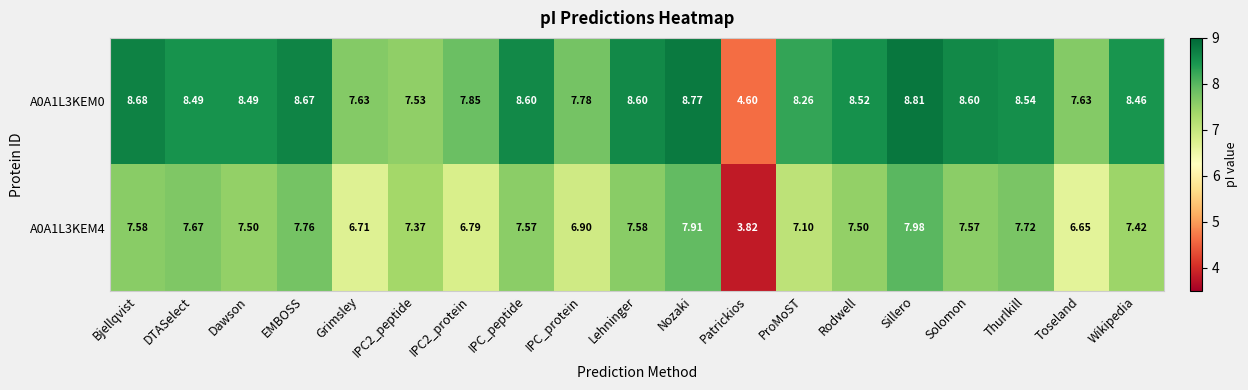

Which category has the highest value in the A0A1L3KEM4 series?

Sillero